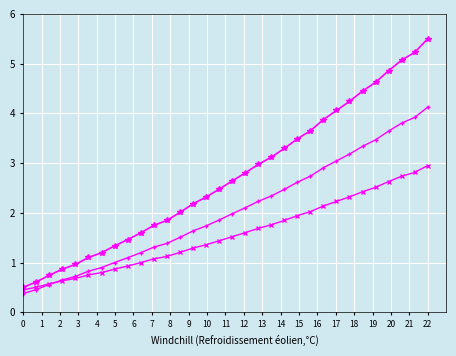

What is the smallest value displayed?

0.4